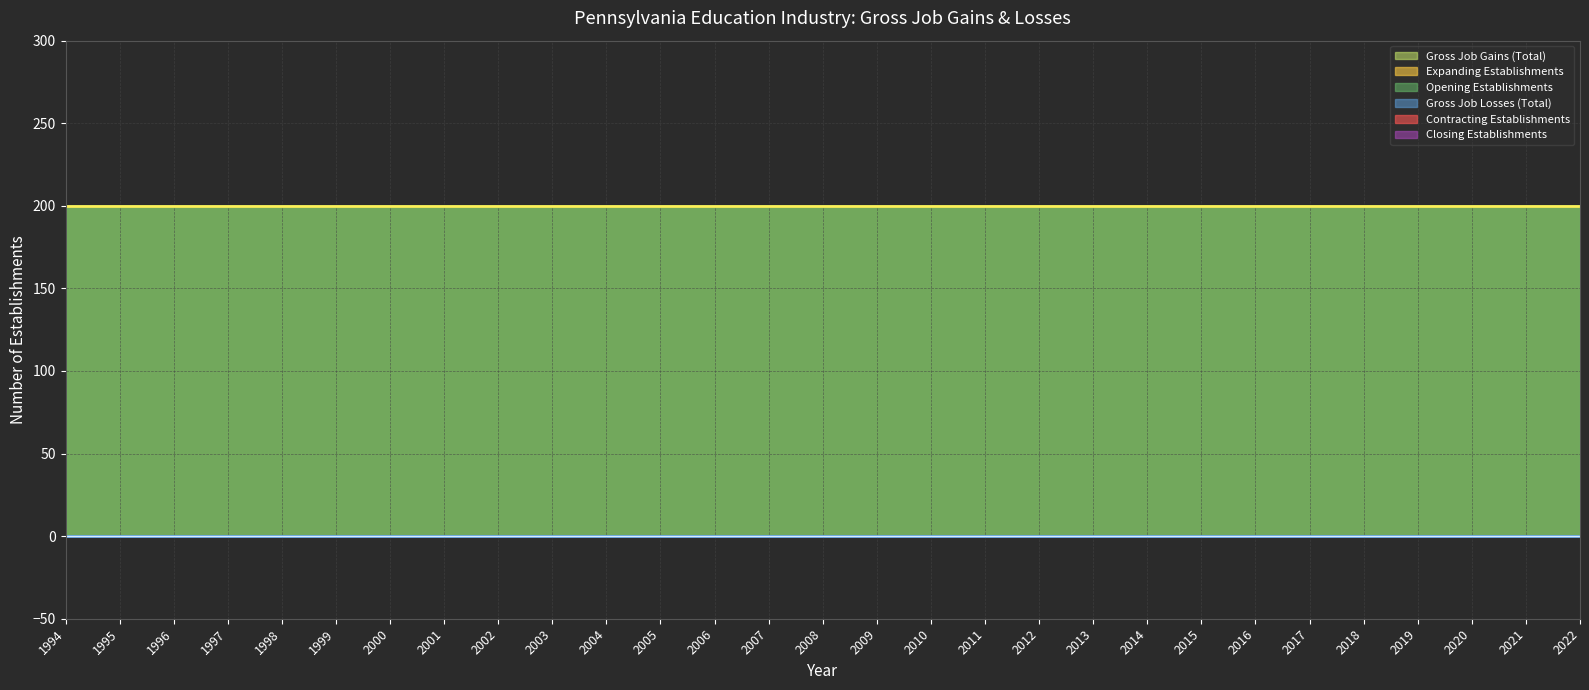

Reading left to right, transcribe all the data shown in this chart.

Gross Job Gains (Total): 1994=200	1995=200	1996=200	1997=200	1998=200	1999=200	2000=200	2001=200	2002=200	2003=200	2004=200	2005=200	2006=200	2007=200	2008=200	2009=200	2010=200	2011=200	2012=200	2013=200	2014=200	2015=200	2016=200	2017=200	2018=200	2019=200	2020=200	2021=200	2022=200
Expanding Establishments: 1994=0	1995=0	1996=0	1997=0	1998=0	1999=0	2000=0	2001=0	2002=0	2003=0	2004=0	2005=0	2006=0	2007=0	2008=0	2009=0	2010=0	2011=0	2012=0	2013=0	2014=0	2015=0	2016=0	2017=0	2018=0	2019=0	2020=0	2021=0	2022=0
Opening Establishments: 1994=200	1995=200	1996=200	1997=200	1998=200	1999=200	2000=200	2001=200	2002=200	2003=200	2004=200	2005=200	2006=200	2007=200	2008=200	2009=200	2010=200	2011=200	2012=200	2013=200	2014=200	2015=200	2016=200	2017=200	2018=200	2019=200	2020=200	2021=200	2022=200
Gross Job Losses (Total): 1994=0	1995=0	1996=0	1997=0	1998=0	1999=0	2000=0	2001=0	2002=0	2003=0	2004=0	2005=0	2006=0	2007=0	2008=0	2009=0	2010=0	2011=0	2012=0	2013=0	2014=0	2015=0	2016=0	2017=0	2018=0	2019=0	2020=0	2021=0	2022=0
Contracting Establishments: 1994=0	1995=0	1996=0	1997=0	1998=0	1999=0	2000=0	2001=0	2002=0	2003=0	2004=0	2005=0	2006=0	2007=0	2008=0	2009=0	2010=0	2011=0	2012=0	2013=0	2014=0	2015=0	2016=0	2017=0	2018=0	2019=0	2020=0	2021=0	2022=0
Closing Establishments: 1994=0	1995=0	1996=0	1997=0	1998=0	1999=0	2000=0	2001=0	2002=0	2003=0	2004=0	2005=0	2006=0	2007=0	2008=0	2009=0	2010=0	2011=0	2012=0	2013=0	2014=0	2015=0	2016=0	2017=0	2018=0	2019=0	2020=0	2021=0	2022=0